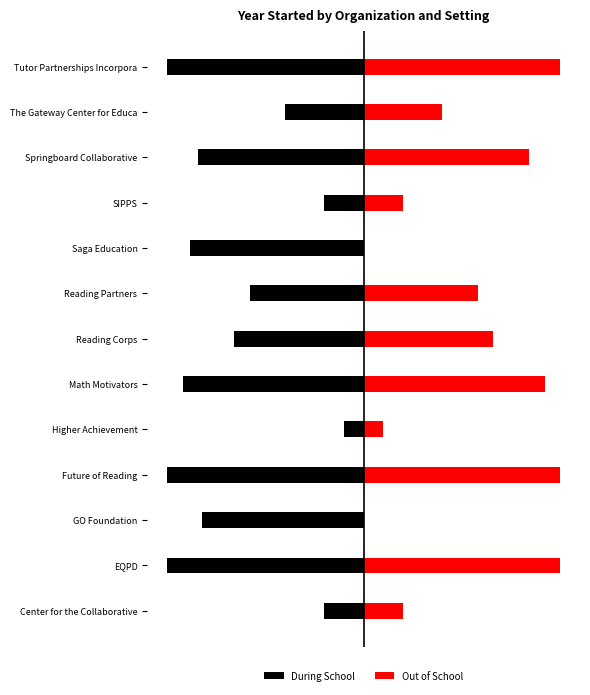

At Springboard Collaborative, list the series in order from largest to smallest.

Out of School, During School